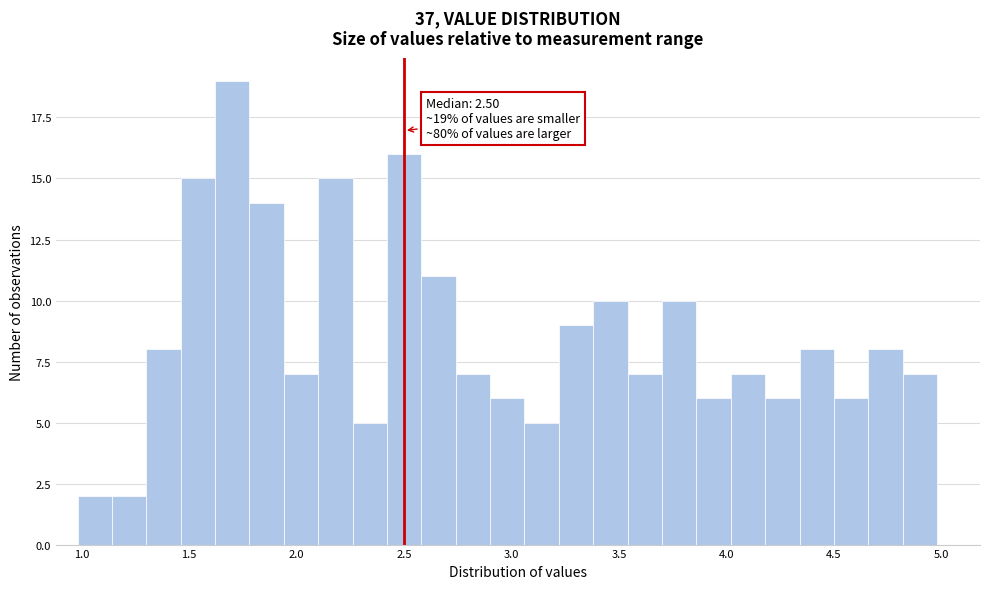

Around what value on the x-axis is the tallest bar? Give the approximate position of its centre, as read against the axis.

1.70